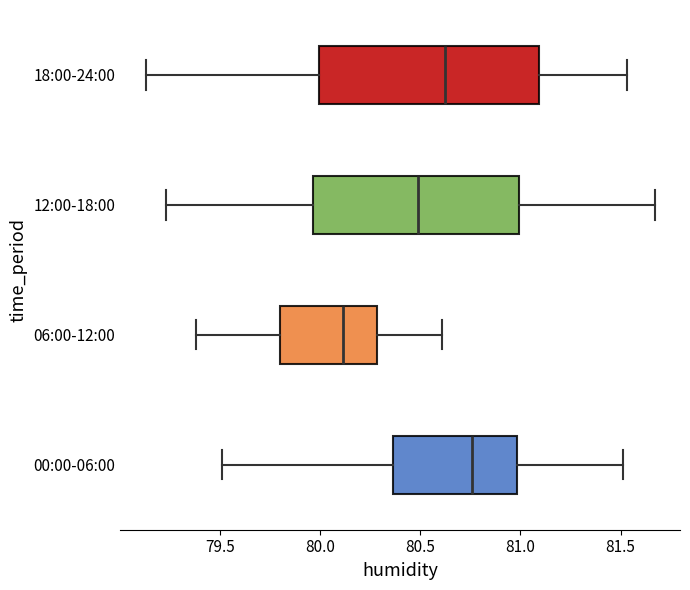

Reading bottom to top, transcribe this box plot: for each box, give where its median line is, the range the box spans, and where its two whiskers end, as read against the x-axis. The values are not printed on the chart, so give them approximately, as read against the axis.

00:00-06:00: median 80.75, box 80.35 to 81.00, whiskers 79.50 to 81.50
06:00-12:00: median 80.10, box 79.80 to 80.30, whiskers 79.40 to 80.60
12:00-18:00: median 80.50, box 79.95 to 81.00, whiskers 79.25 to 81.65
18:00-24:00: median 80.65, box 80.00 to 81.10, whiskers 79.15 to 81.55